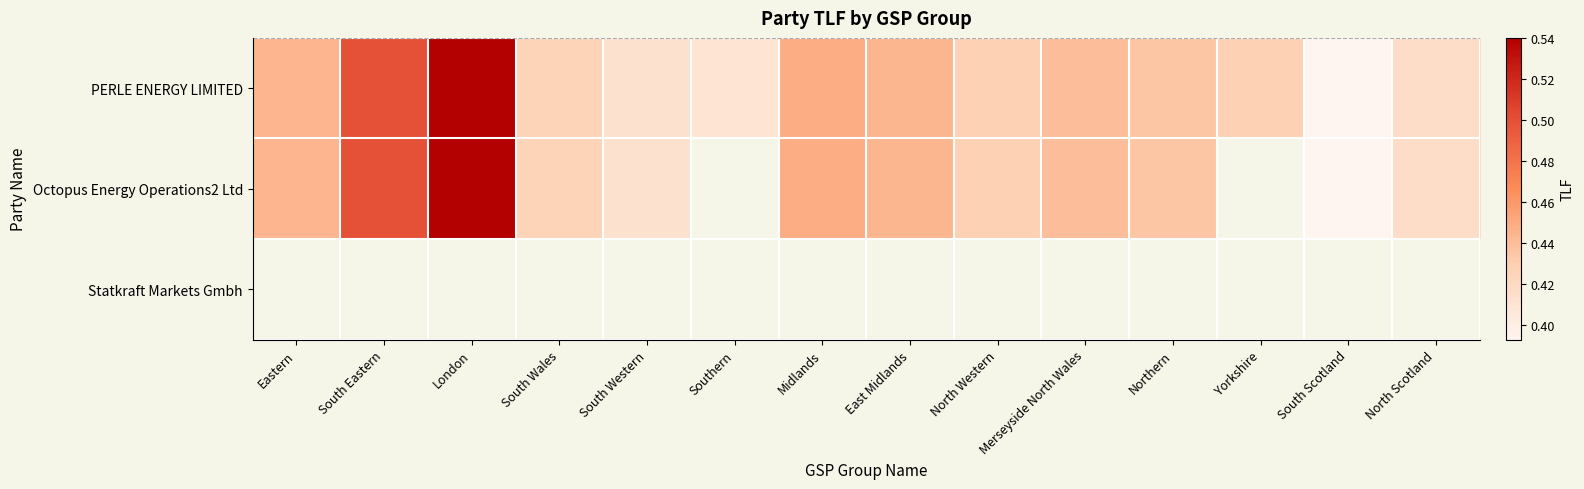

At which category does the chart reach its minimum across all series?

South Scotland